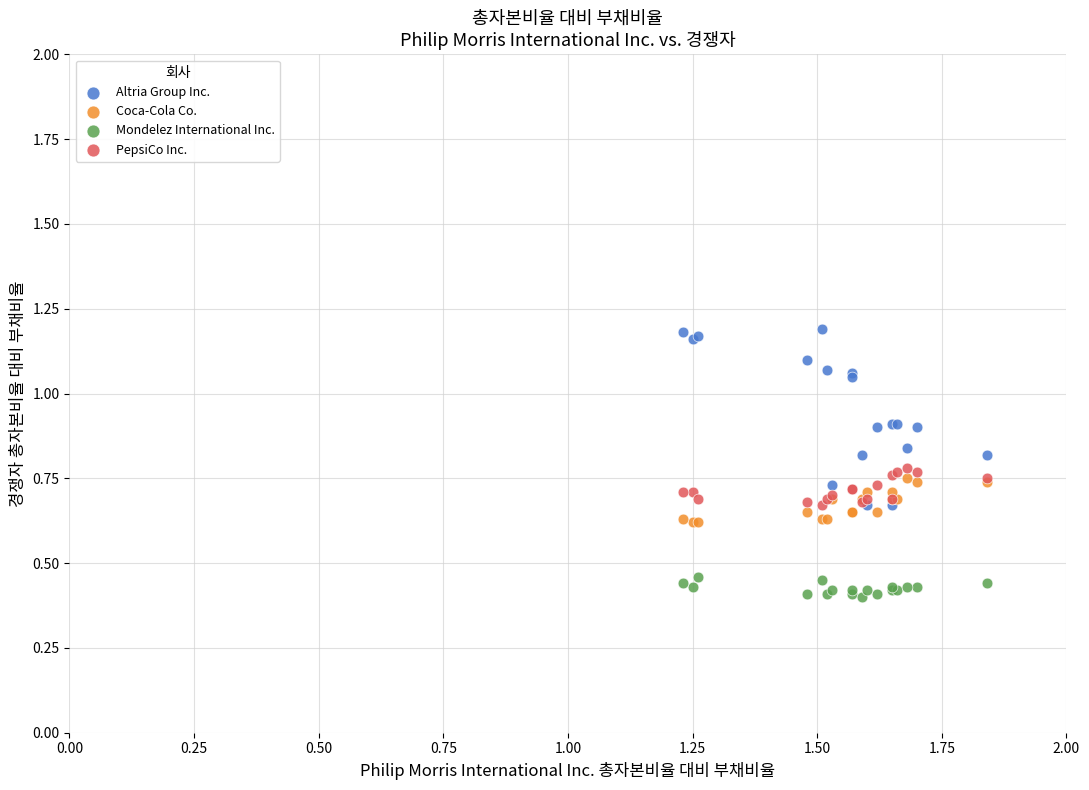

What are all the series names shown in the legend?

Altria Group Inc., Coca-Cola Co., Mondelez International Inc., PepsiCo Inc.